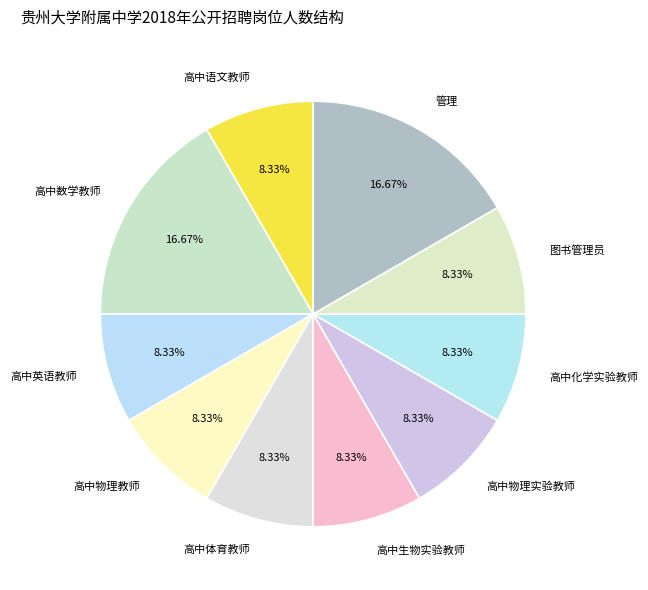

What is the ratio of the value at 高中语文教师 to the value at 高中物理教师?

1.0